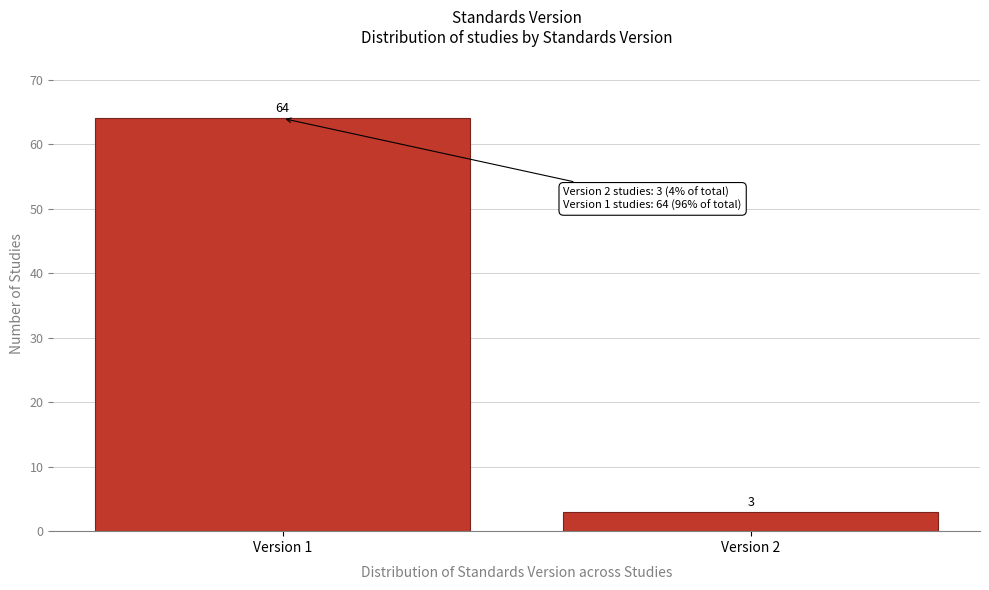

Reading left to right, extract all data points from this chart.

64	3